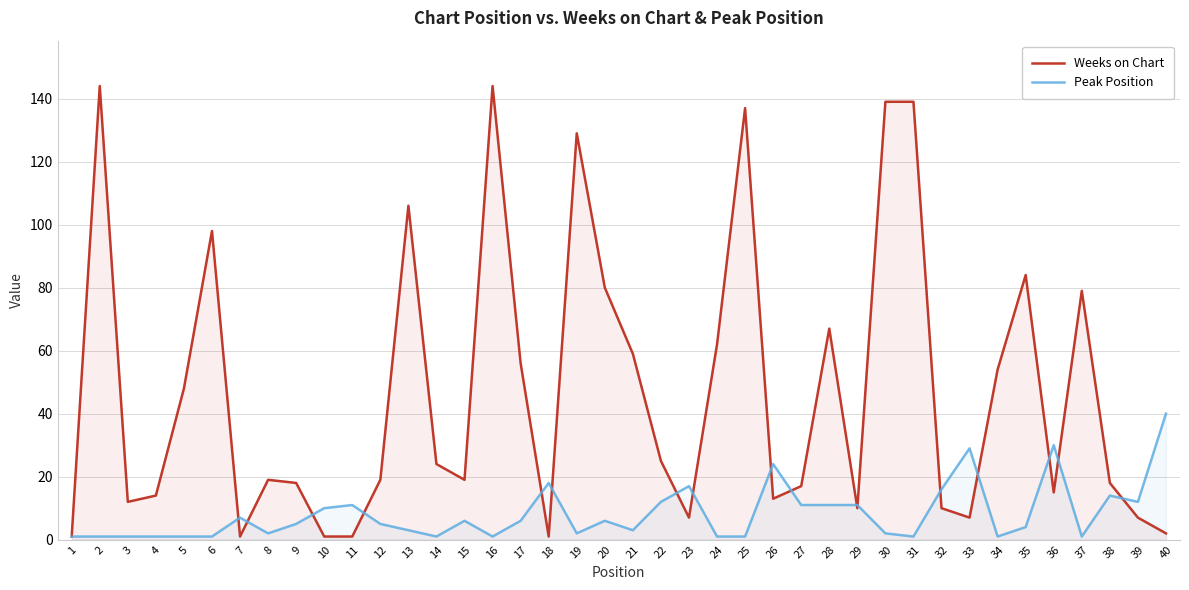

What is the value of the Peak Position point at the 19th from the left?

2